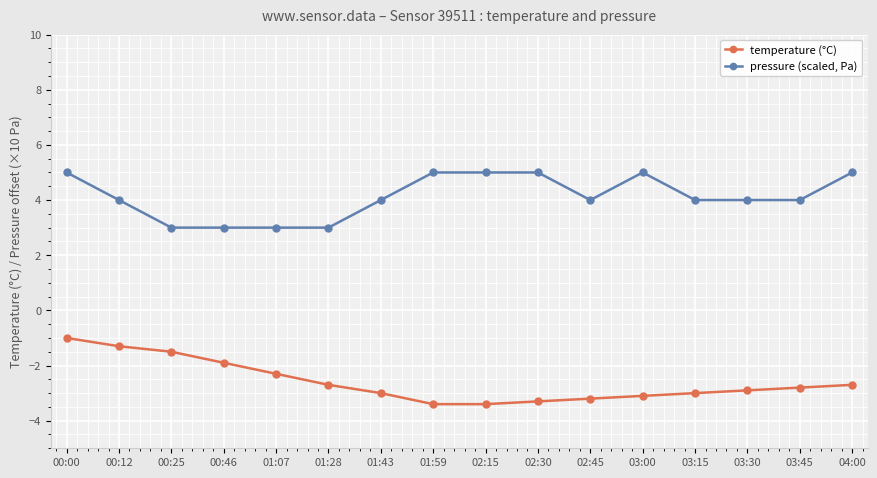

Where does the pressure (scaled, Pa) series first go above 4?

00:00